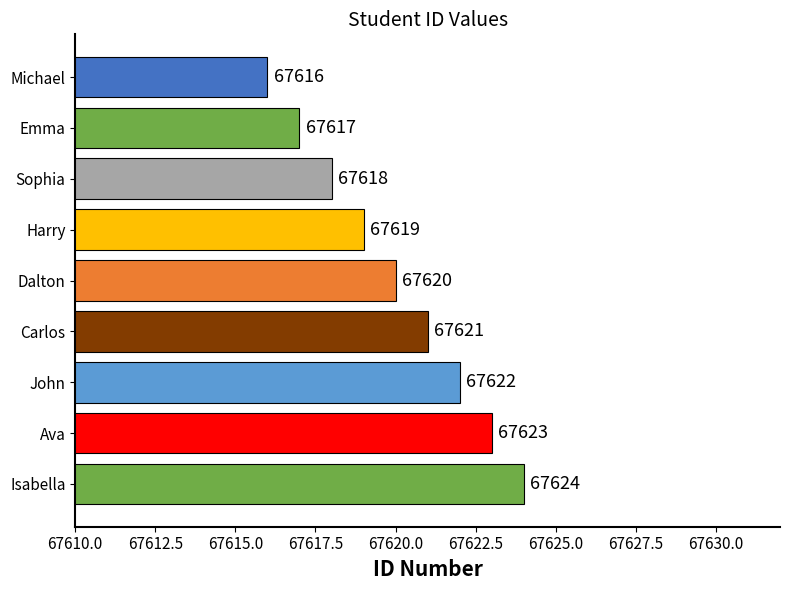

Reading top to bottom, extract all data points from this chart.

Michael=67616	Emma=67617	Sophia=67618	Harry=67619	Dalton=67620	Carlos=67621	John=67622	Ava=67623	Isabella=67624